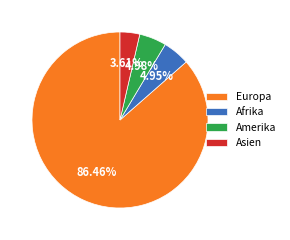

Which slice is the largest?

Europa